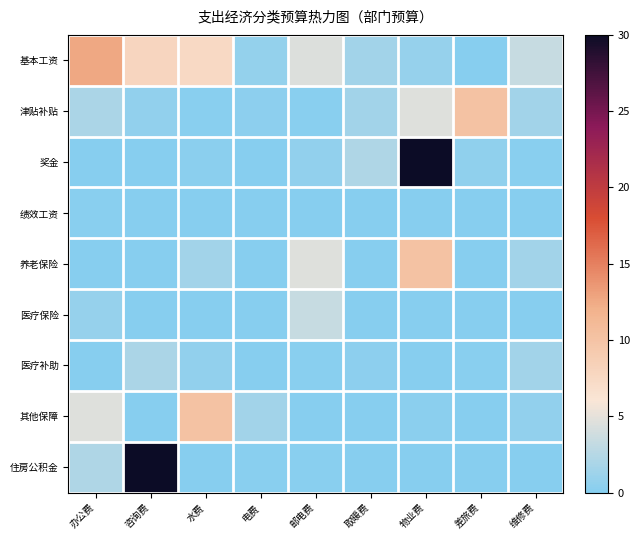

Reading left to right, extract all data points from this chart.

基本工资: 办公费=12.7	咨询费=7.9	水费=7.5	电费=0.8	邮电费=4.5	取暖费=1.5	物业费=0.9	差旅费=0.1	维修费=3.4
津贴补贴: 办公费=1.9	咨询费=0.7	水费=0.2	电费=0.5	邮电费=0.2	取暖费=1.4	物业费=4.6	差旅费=10.1	维修费=1.5
奖金: 办公费=0.0	咨询费=0.1	水费=0.2	电费=0.0	邮电费=0.7	取暖费=2.1	物业费=30.0	差旅费=0.6	维修费=0.2
绩效工资: 办公费=0.2	咨询费=0.1	水费=0.0	电费=0.0	邮电费=0.0	取暖费=0.0	物业费=0.0	差旅费=0.0	维修费=0.0
养老保险: 办公费=0.0	咨询费=0.0	水费=1.5	电费=0.0	邮电费=4.6	取暖费=0.0	物业费=10.1	差旅费=0.0	维修费=1.5
医疗保险: 办公费=0.9	咨询费=0.0	水费=0.0	电费=0.1	邮电费=3.4	取暖费=0.0	物业费=0.0	差旅费=0.0	维修费=0.0
医疗补助: 办公费=0.0	咨询费=1.9	水费=0.7	电费=0.0	邮电费=0.2	取暖费=0.5	物业费=0.0	差旅费=0.2	维修费=1.4
其他保障: 办公费=4.6	咨询费=0.0	水费=10.1	电费=1.5	邮电费=0.0	取暖费=0.1	物业费=0.2	差旅费=0.0	维修费=0.7
住房公积金: 办公费=2.1	咨询费=30.0	水费=0.0	电费=0.2	邮电费=0.2	取暖费=0.1	物业费=0.0	差旅费=0.0	维修费=0.0